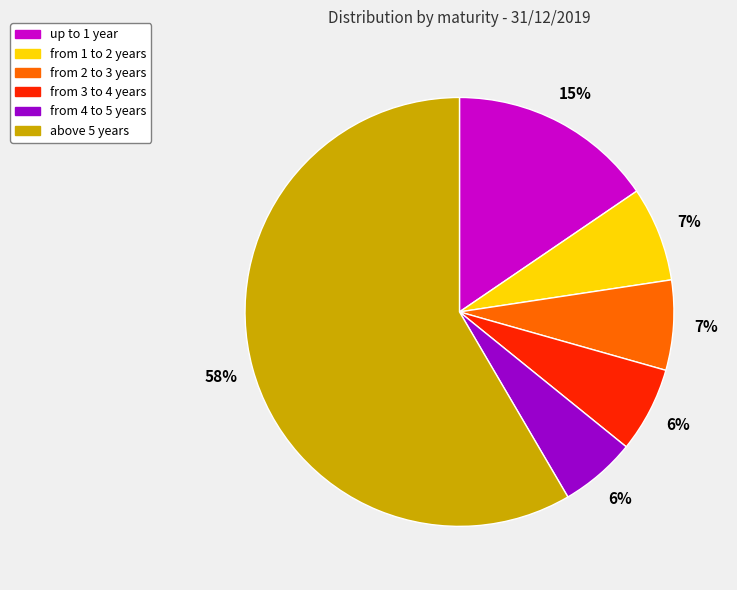

True or false: up to 1 year accounts for 15% of the total.

True